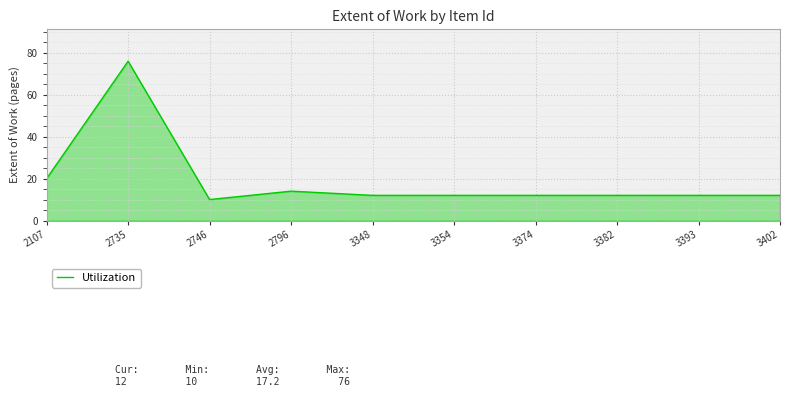

At which category does the data reach its first local peak?

2735